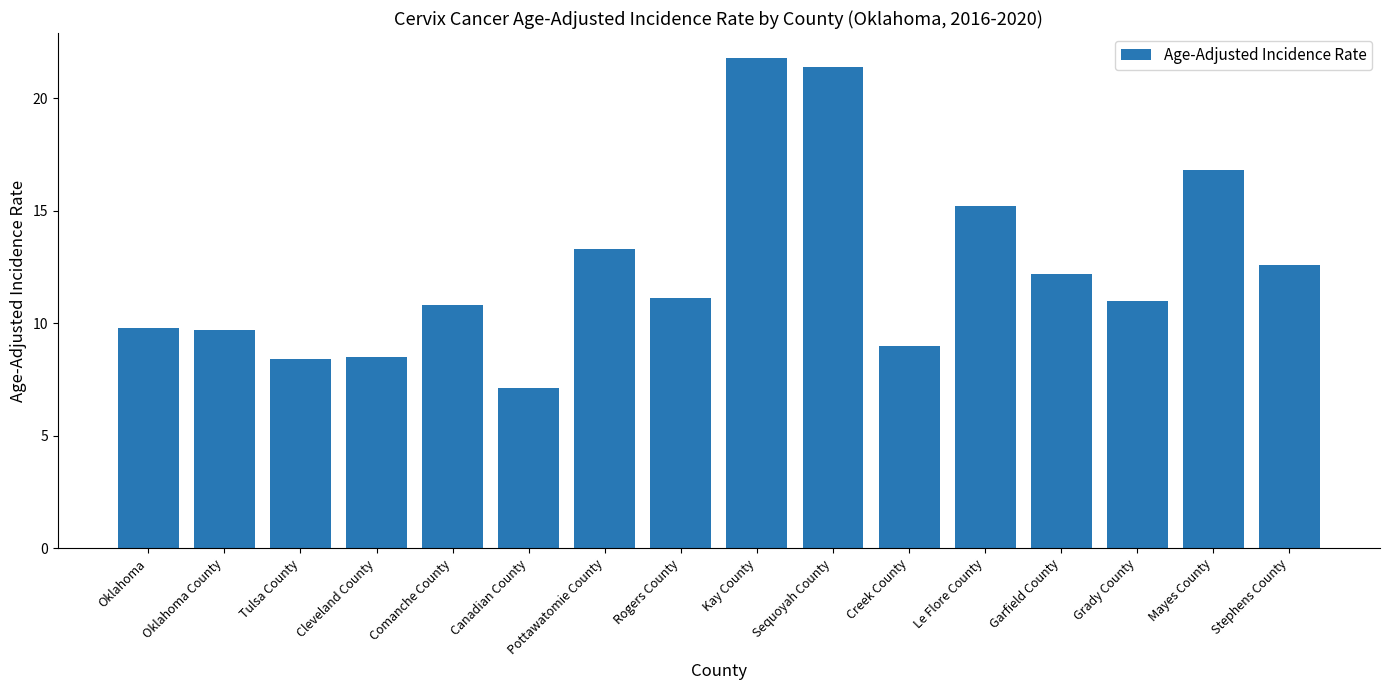

What is the change in value from Cleveland County to Canadian County?

-1.4